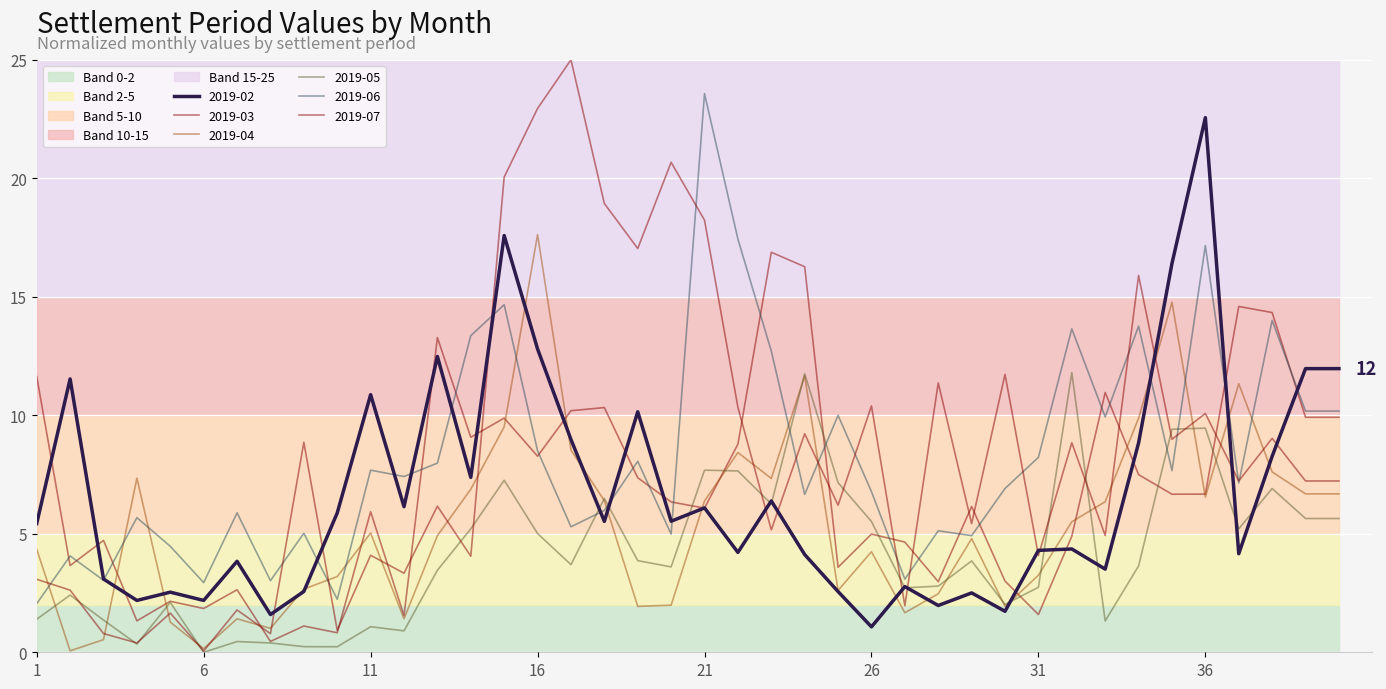

How many categories are shown in the chart?

40